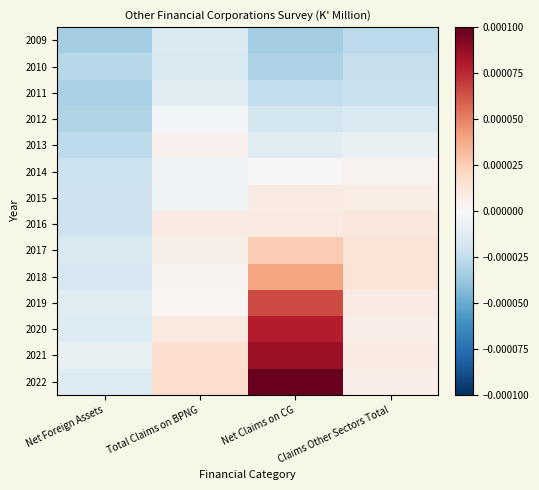

Which series has the largest range (max minus min)?

2022